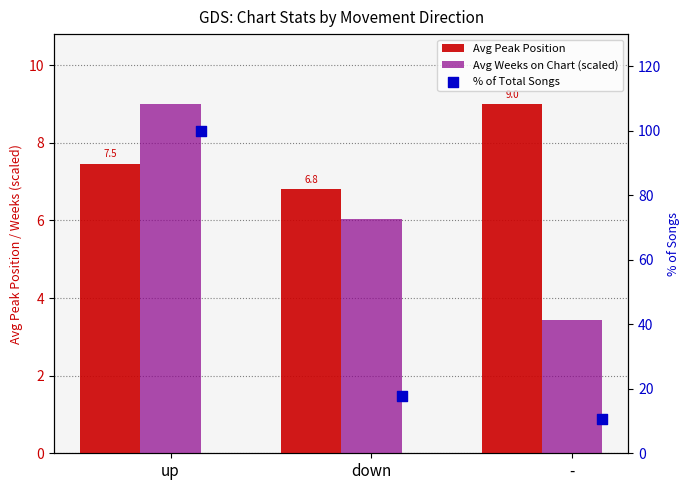

Which series has the widest spread of Y values?

% of Total Songs